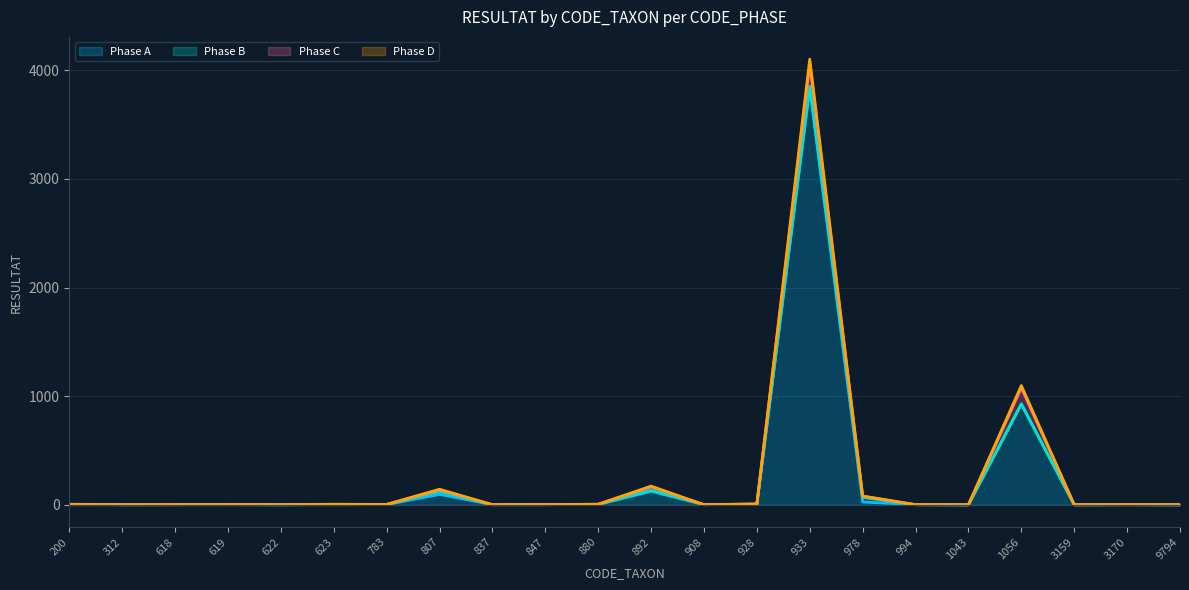

At which category is the sum across all series the highest?

933